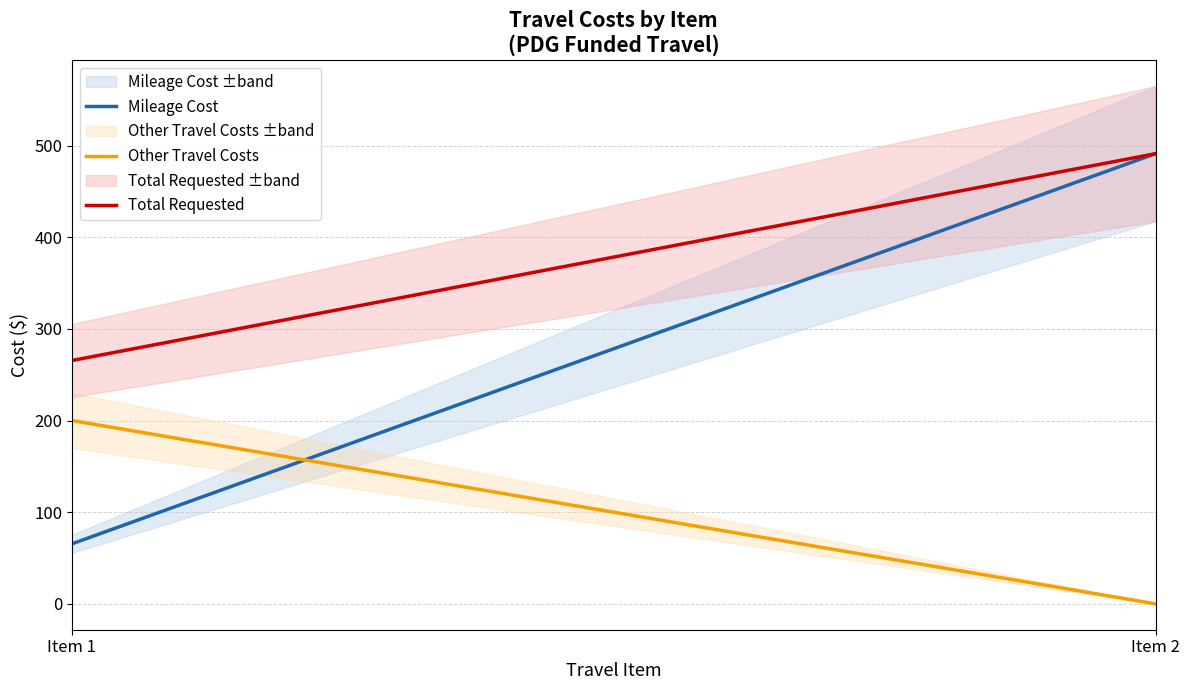

How many values in the Total Requested series are below 491?

1